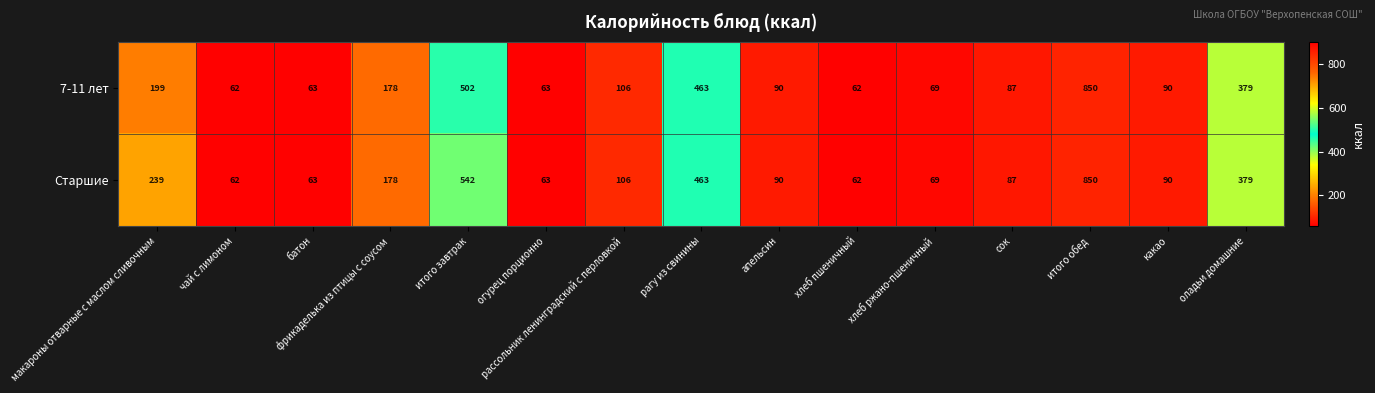

What is the difference between the 7-11 лет values at апельсин and чай с лимоном?

28